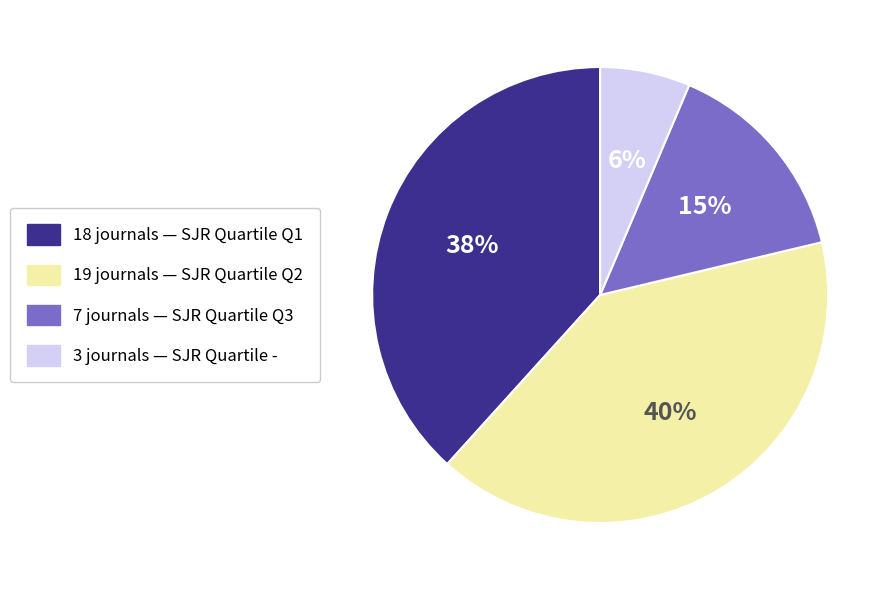

To the nearest percent, what is the difference between the largest and smallest slice percentages?

34%